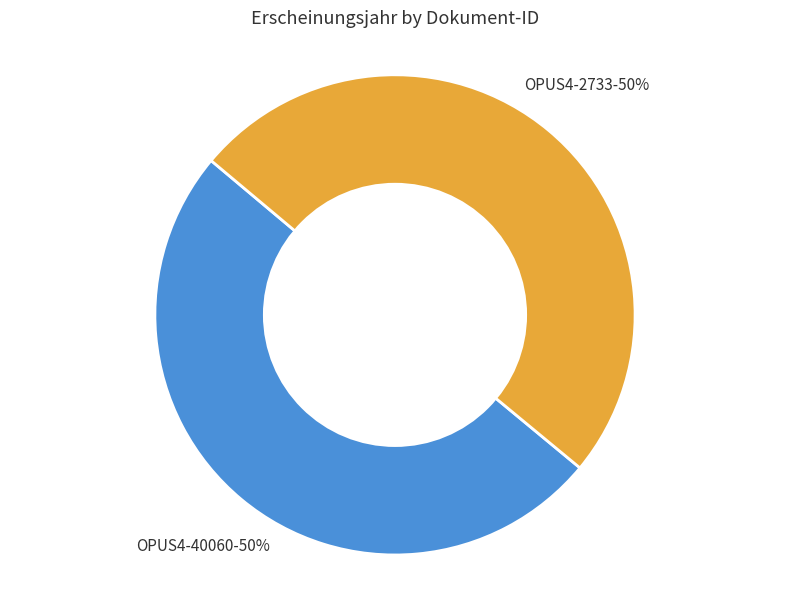

The OPUS4-2733 slice represents 50% of the pie. True or false?

True